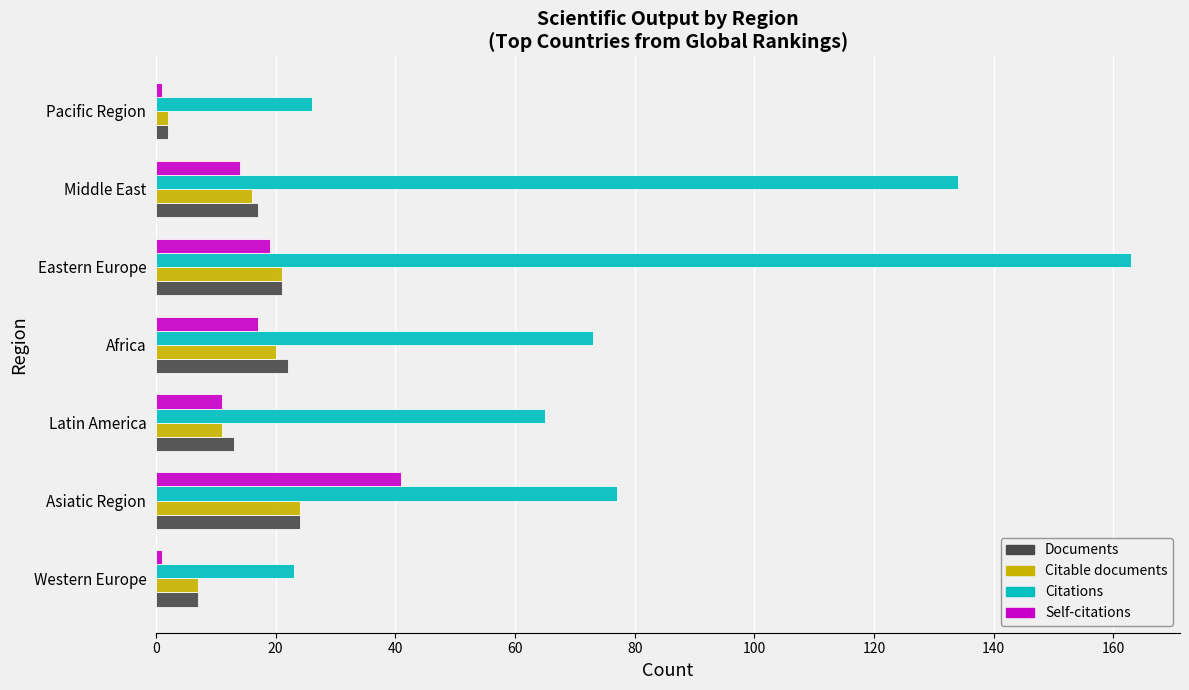

The value of Citable documents at Asiatic Region is 24. True or false?

True